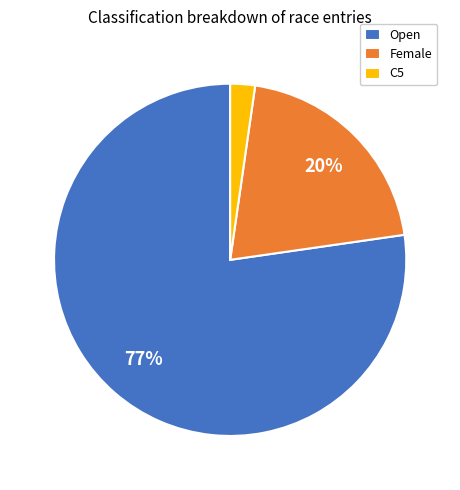

What is the smallest slice in the pie chart?

C5